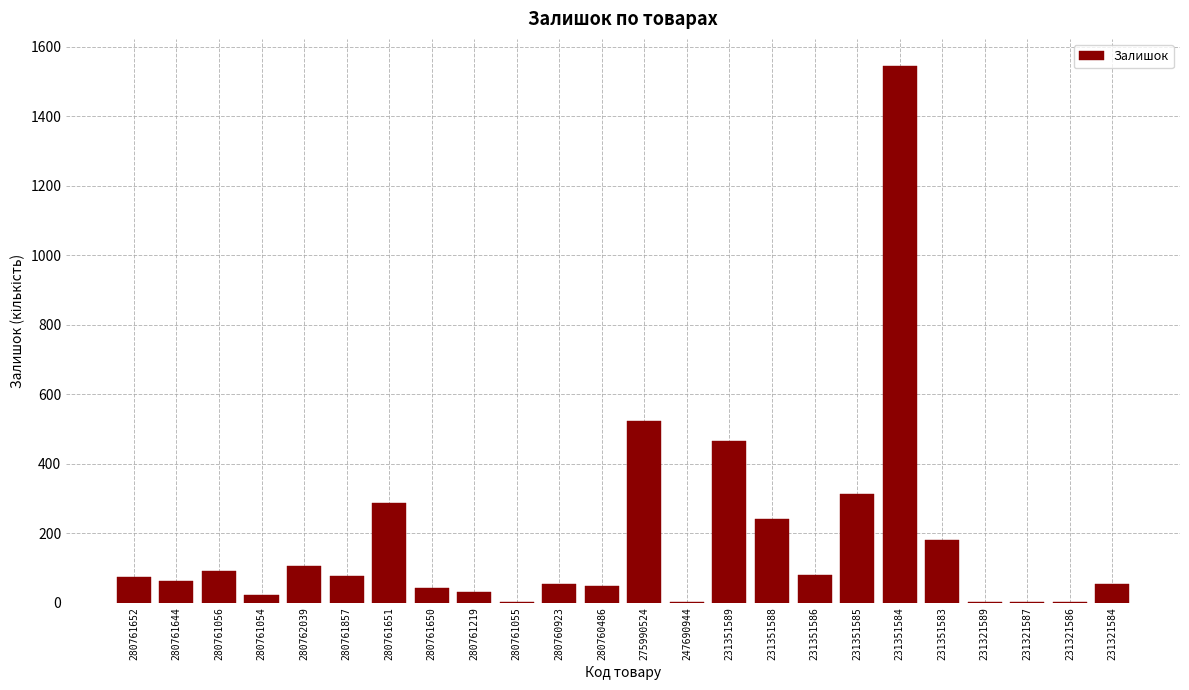

What is the ratio of the value at 280761652 to the value at 231321584?

1.3